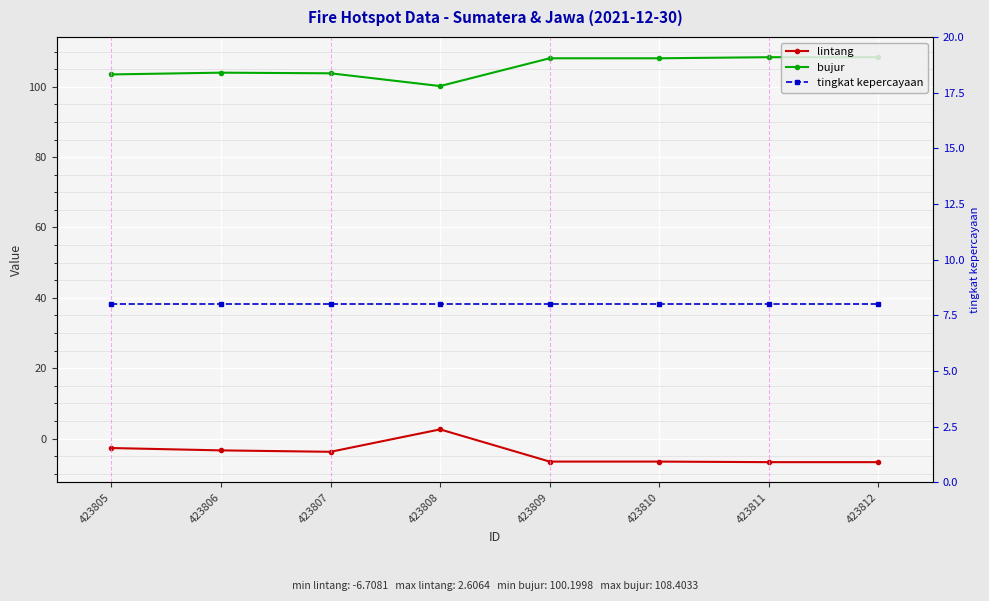

True or false: bujur and tingkat kepercayaan cross at least once.

False